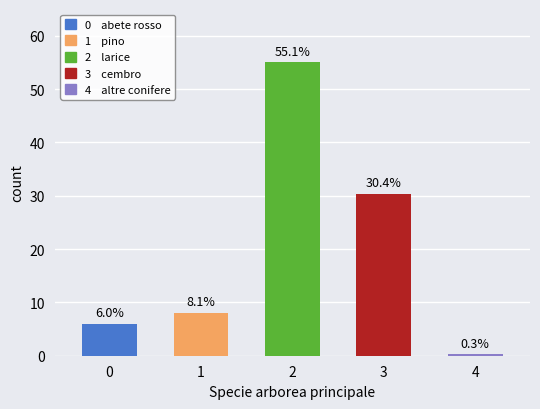

What is the value of the 4th bar from the left?

30.4